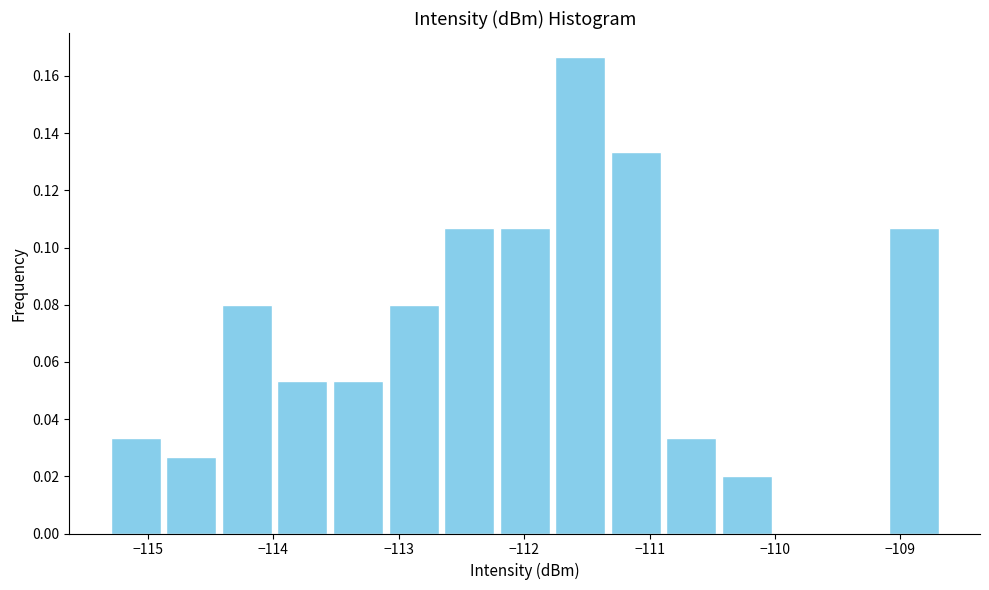

Over which range of the x-axis is the bar tallest?

-111.8 to -111.3